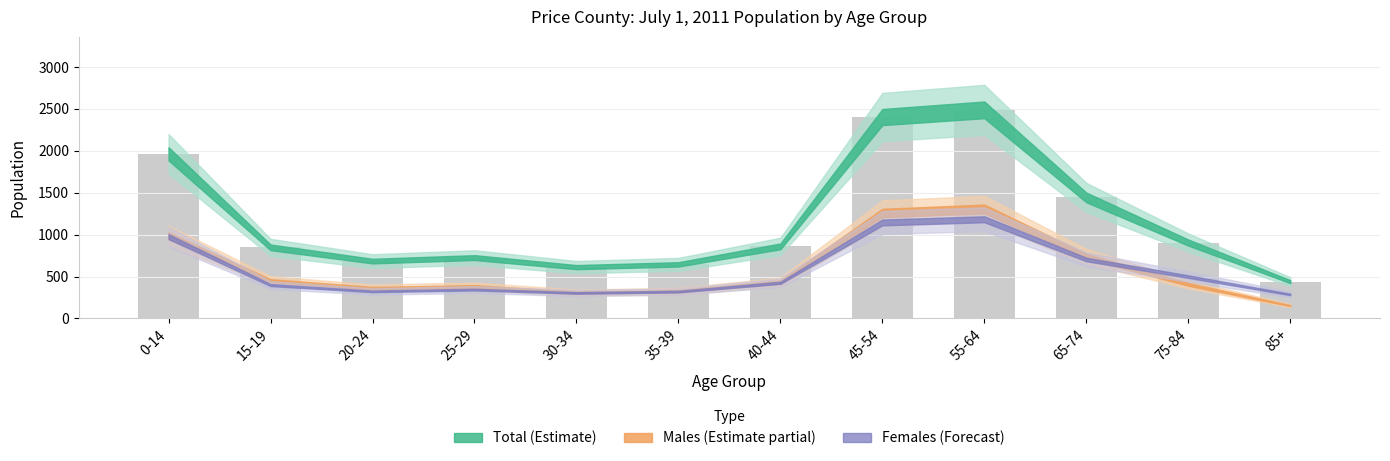

Which has a higher value, 55-64 or 65-74?

55-64